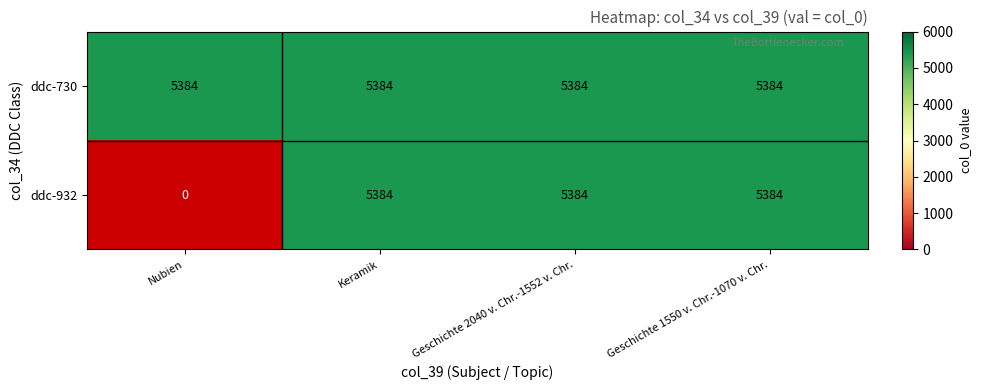

Reading left to right, transcribe all the data shown in this chart.

ddc-730: Nubien=5384	Keramik=5384	Geschichte 2040 v. Chr.-1552 v. Chr.=5384	Geschichte 1550 v. Chr.-1070 v. Chr.=5384
ddc-932: Nubien=0	Keramik=5384	Geschichte 2040 v. Chr.-1552 v. Chr.=5384	Geschichte 1550 v. Chr.-1070 v. Chr.=5384